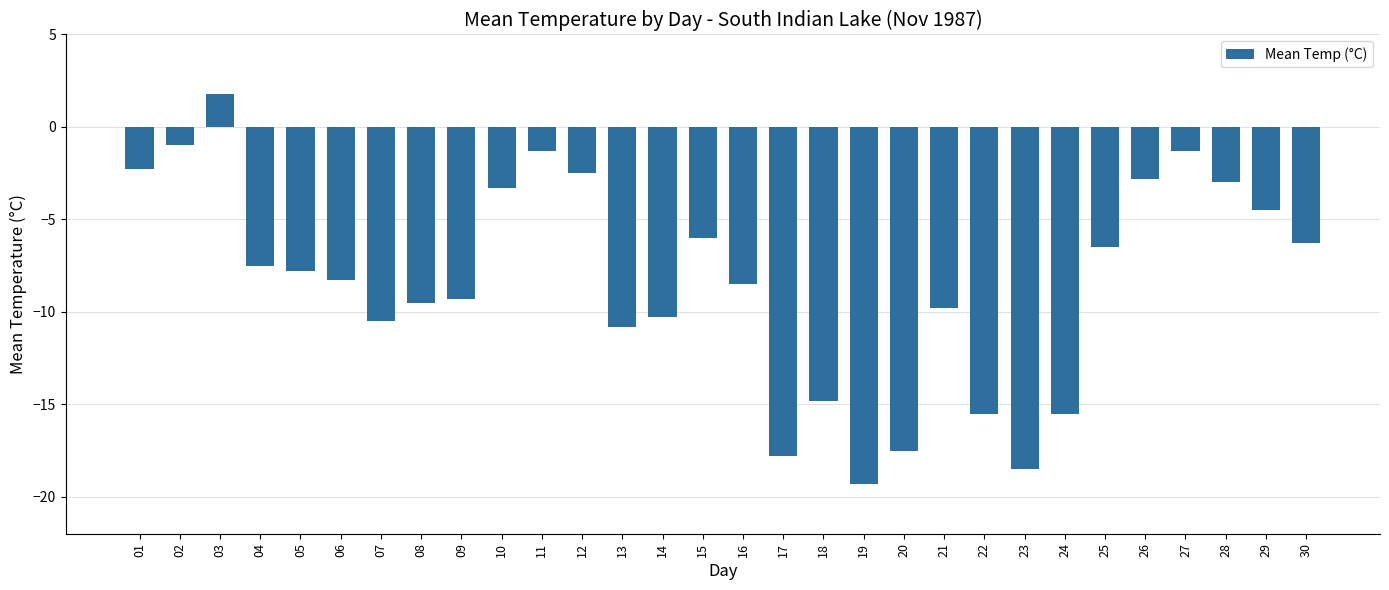

The value at 29 is -7.4. True or false?

False